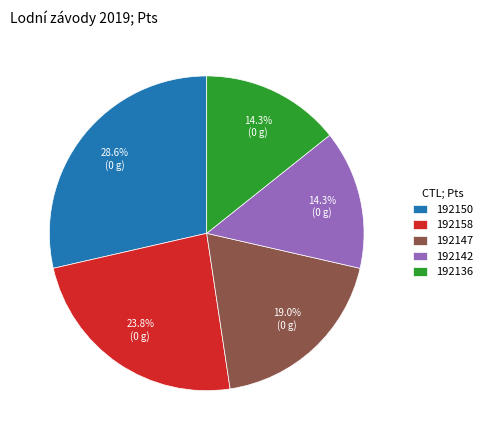

Approximately how many times larger is the value at 192158 compared to 192142?

1.7